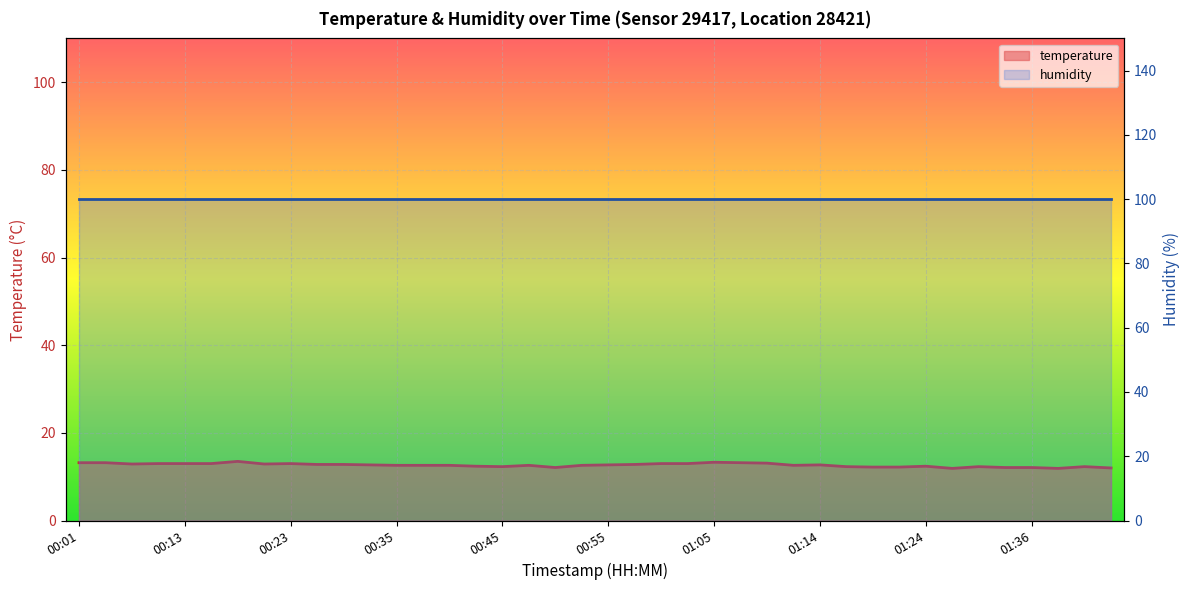

Reading left to right, what are all the values shown in this chart?

13.2	13.2	12.9	13.0	13.0	13.0	13.5	12.9	13.0	12.8	12.8	12.7	12.6	12.6	12.6	12.4	12.3	12.6	12.1	12.6	12.7	12.8	13.0	13.0	13.3	13.2	13.1	12.6	12.7	12.3	12.2	12.2	12.4	11.9	12.3	12.1	12.1	11.9	12.3	12.0